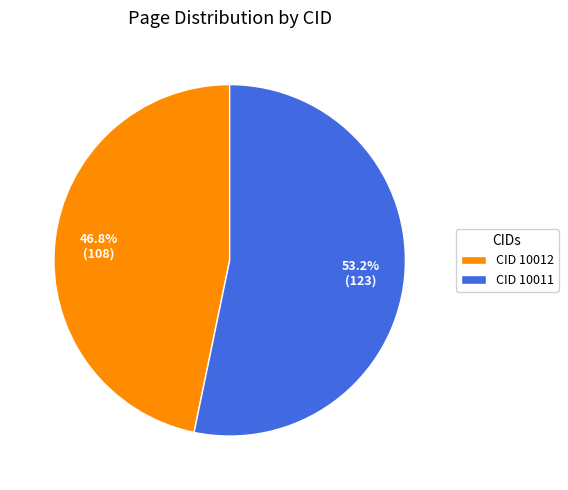

How many segments does this pie chart have?

2